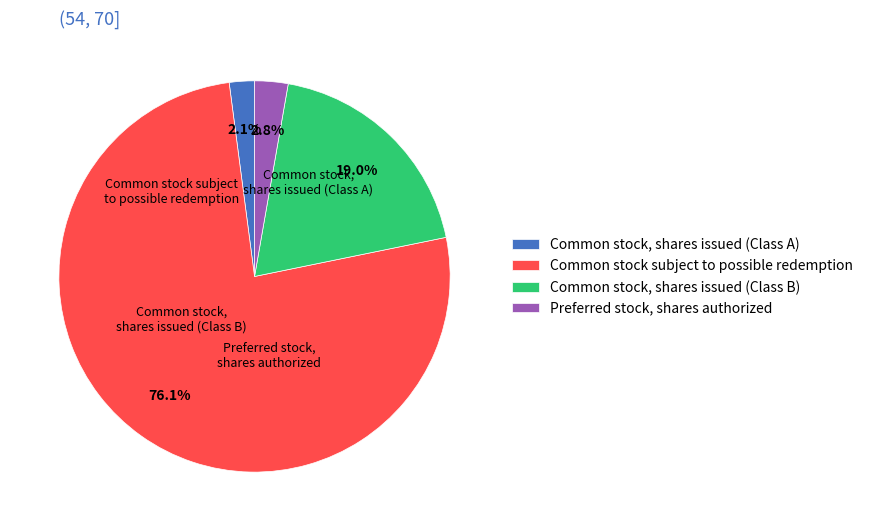

What is the largest slice in the pie chart?

Common stock subject to possible redemption